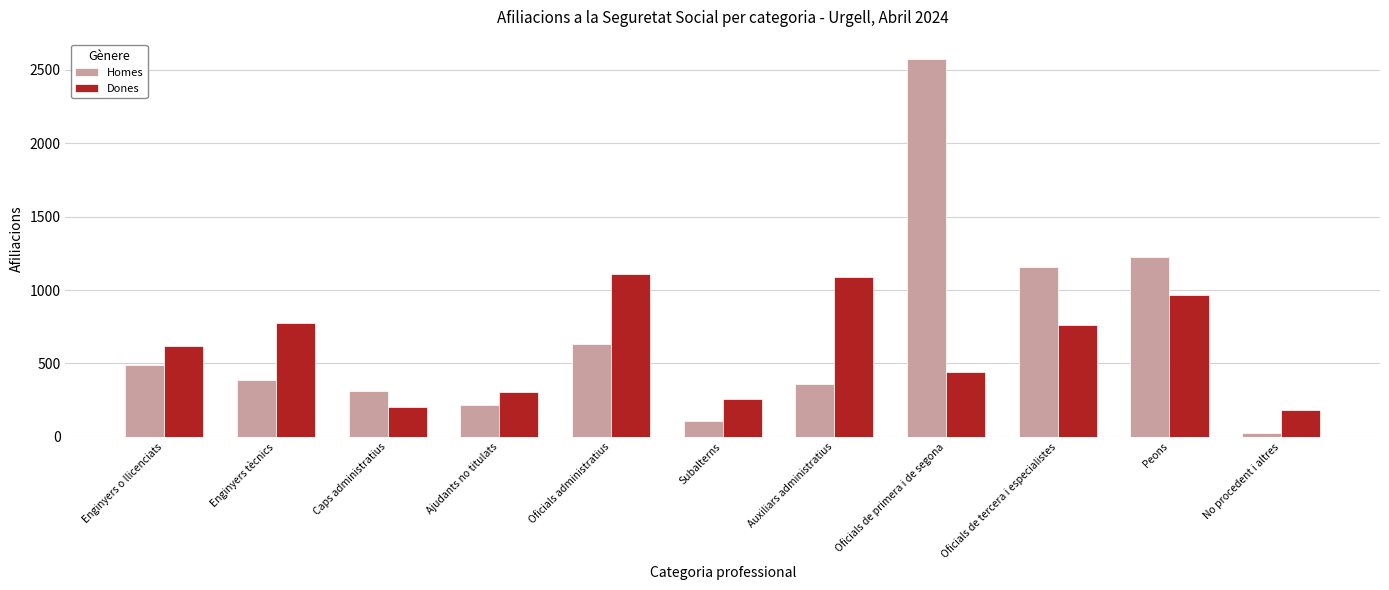

What is the total value across all series at No procedent i altres?

210